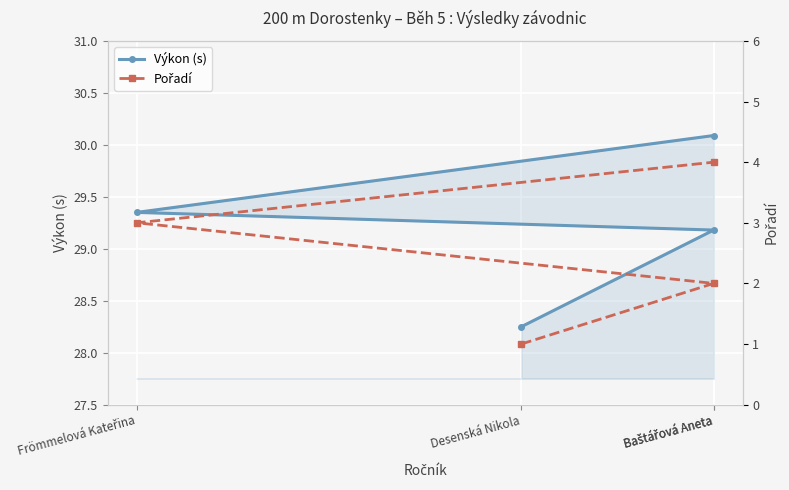

What is the sum of all Výkon (s) values?

116.9